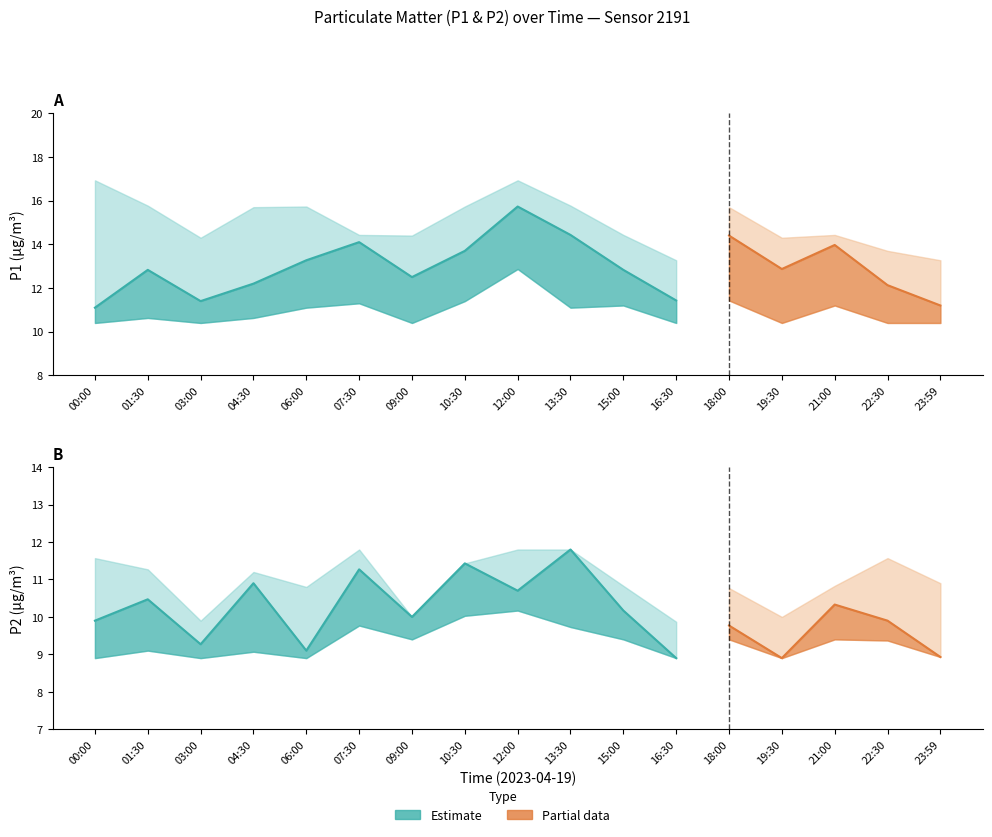

Which category has the lowest value across all series?

16:30